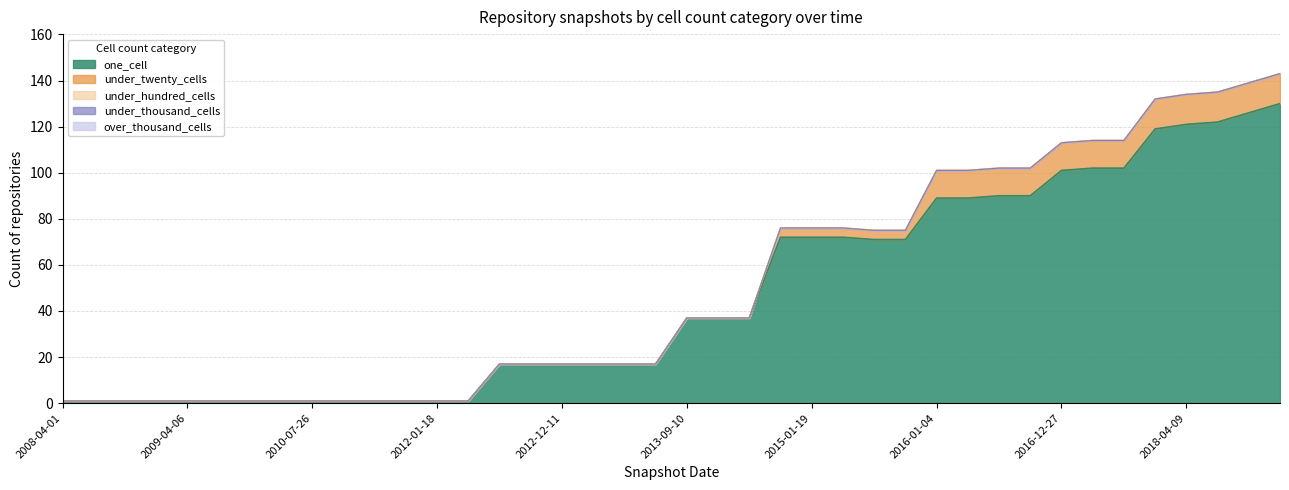

What is the value of the one_cell point at the 8th from the left?

1